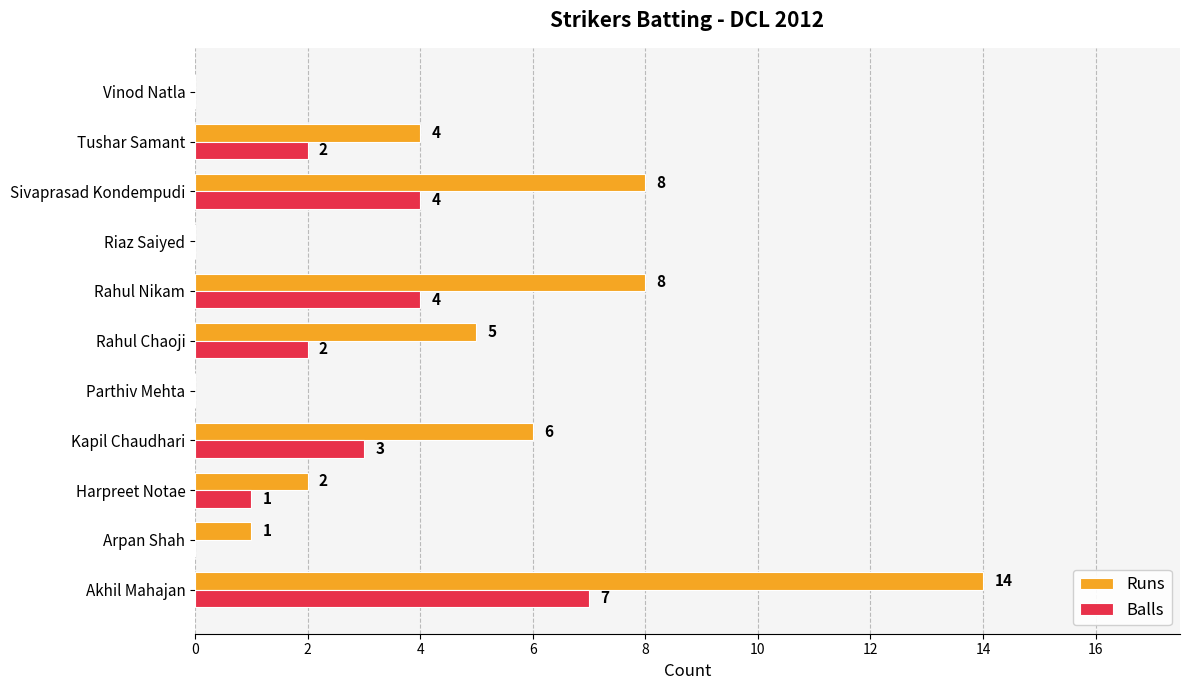

Is it true that Runs equals 1 at Rahul Chaoji?

False